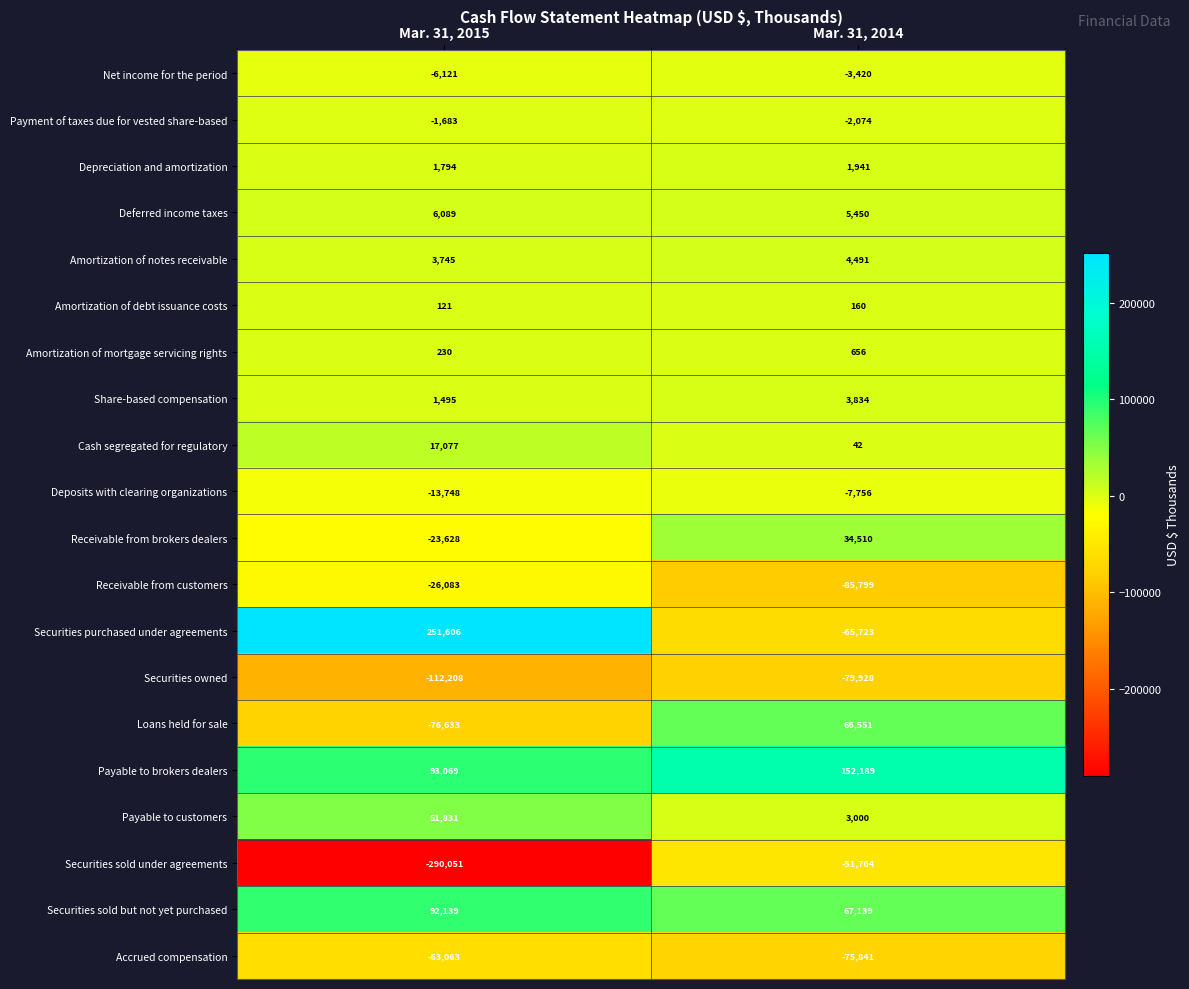

What is the difference between the Share-based compensation values at Mar. 31, 2015 and Mar. 31, 2014?

2339